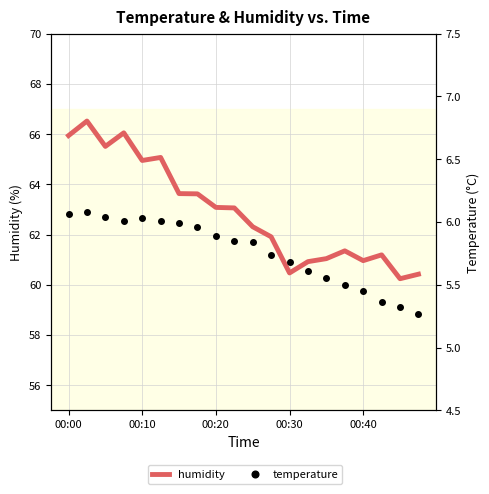

What are all the series names shown in the legend?

humidity, temperature